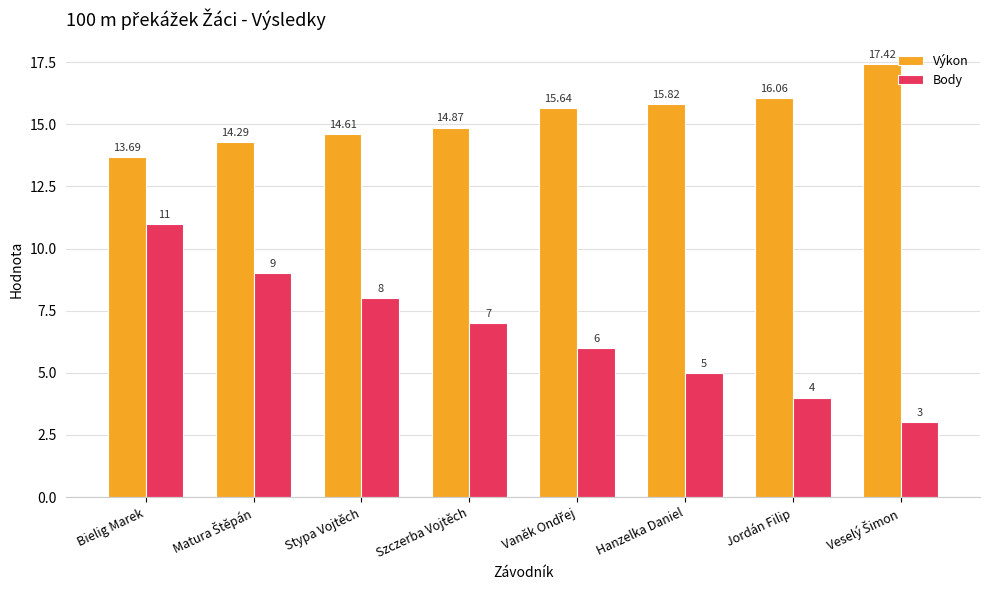

Which series changed the most between Stypa Vojtěch and Szczerba Vojtěch?

Body